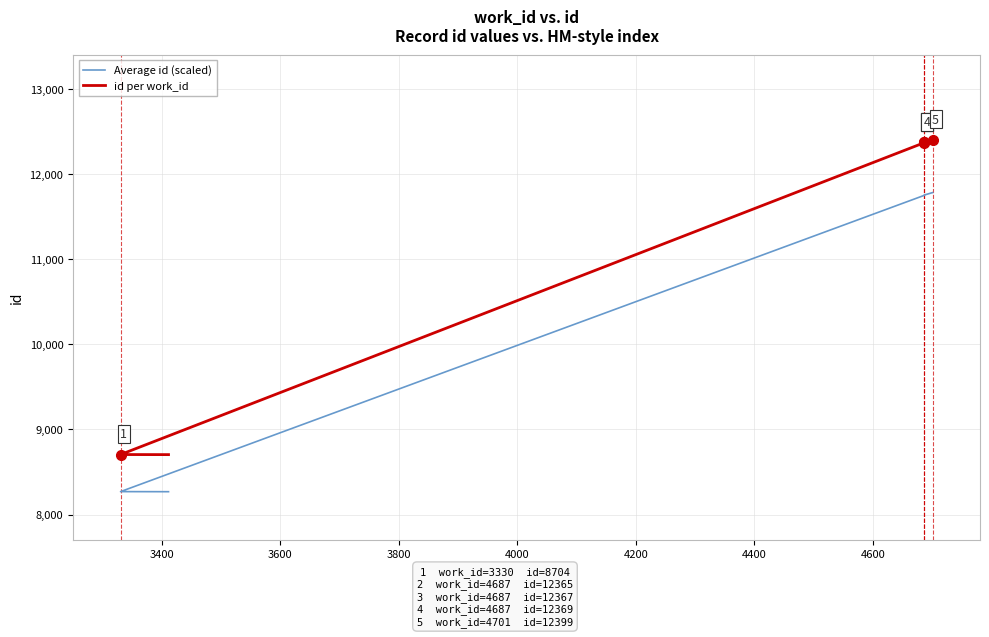

True or false: Average id (scaled) and id per work_id cross at least once.

False